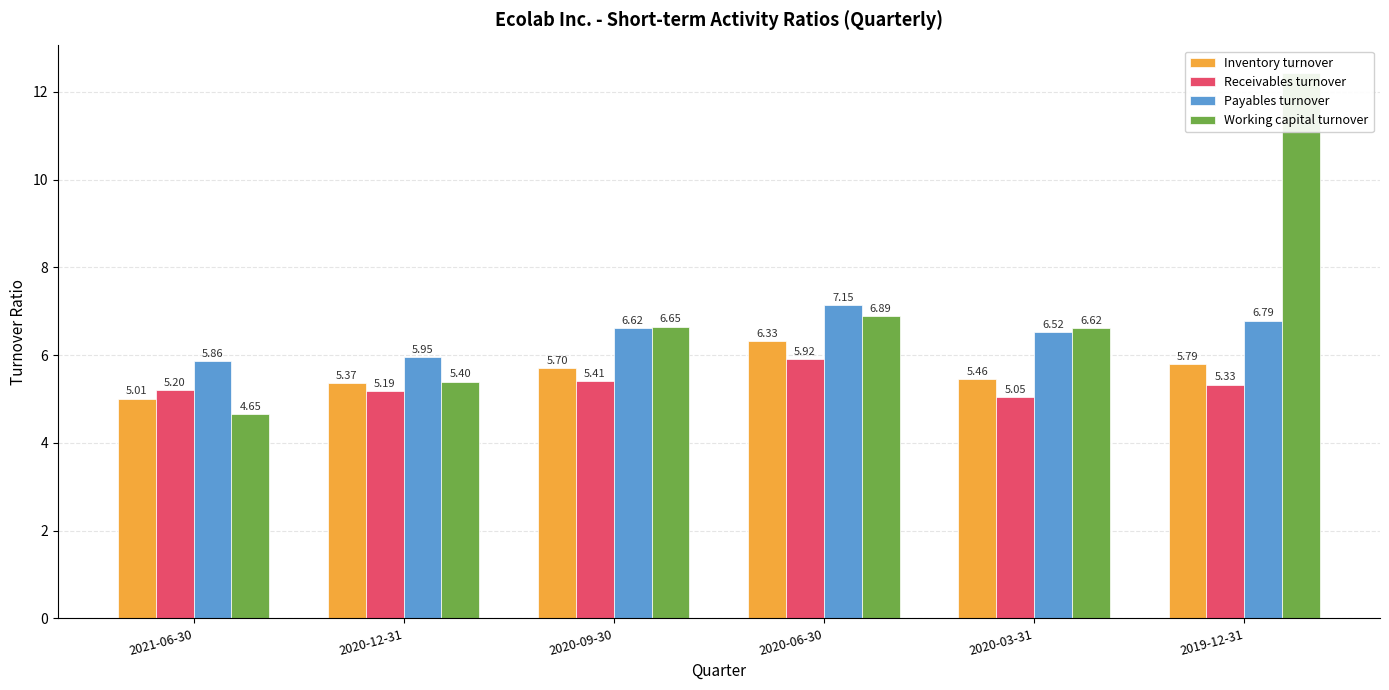

Between 2021-06-30 and 2019-12-31, which is larger?

2019-12-31